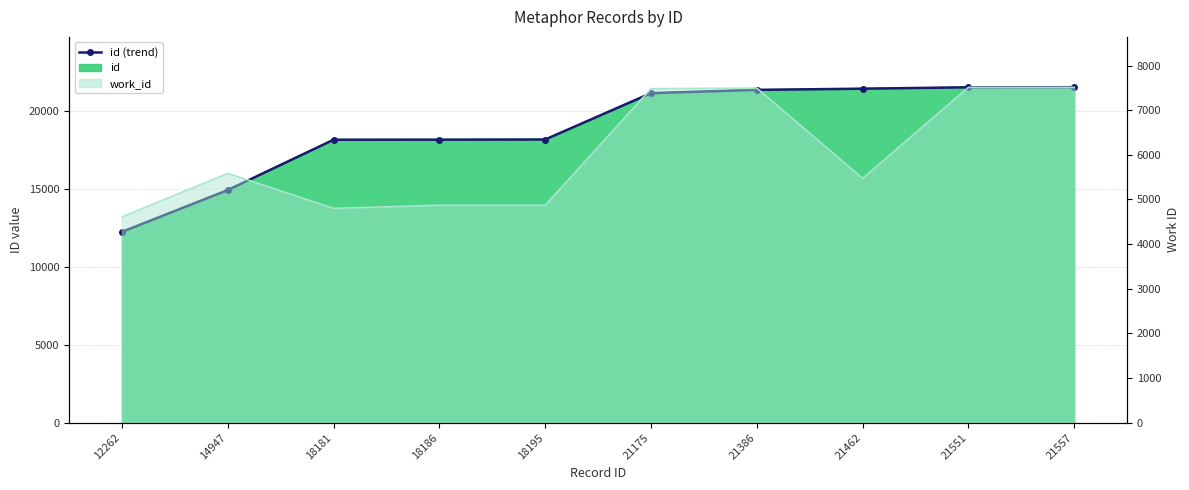

Rank the categories by value from lowest to highest.

12262, 14947, 18181, 18186, 18195, 21175, 21386, 21462, 21551, 21557